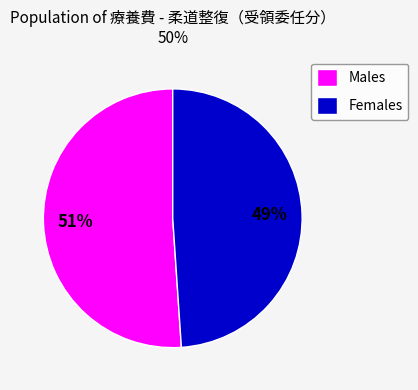

Rank the categories by value from highest to lowest.

Males, Females